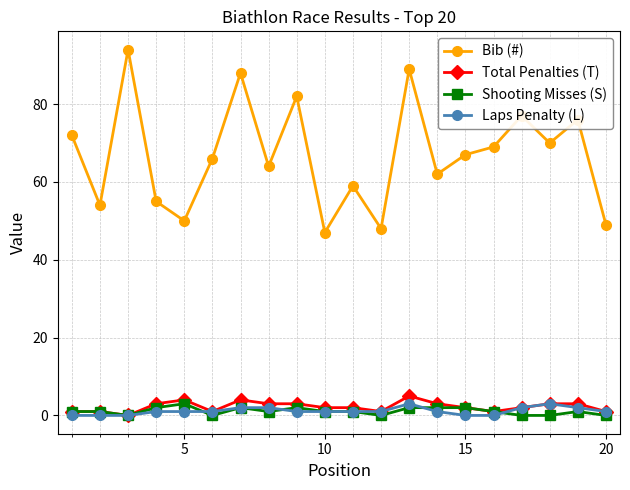

Which series has the largest total across all categories?

Bib (#)